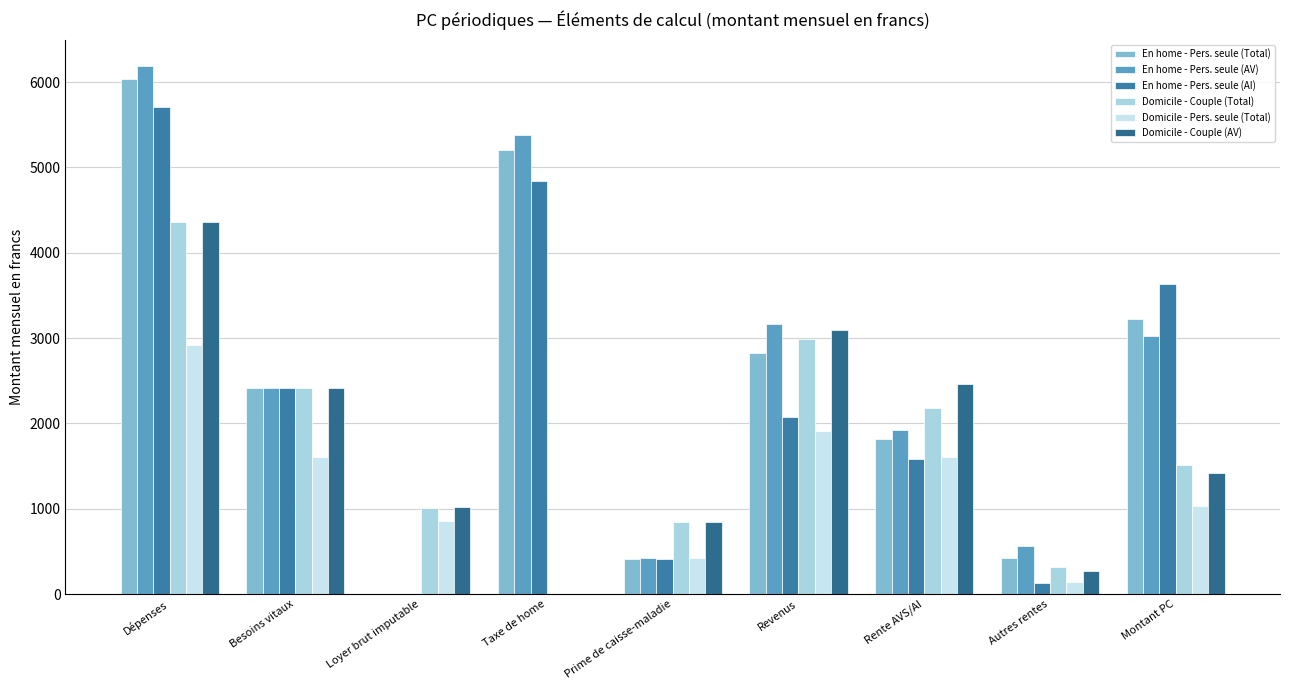

What is the value of the En home - Pers. seule (Total) bar at the 8th from the left?

424